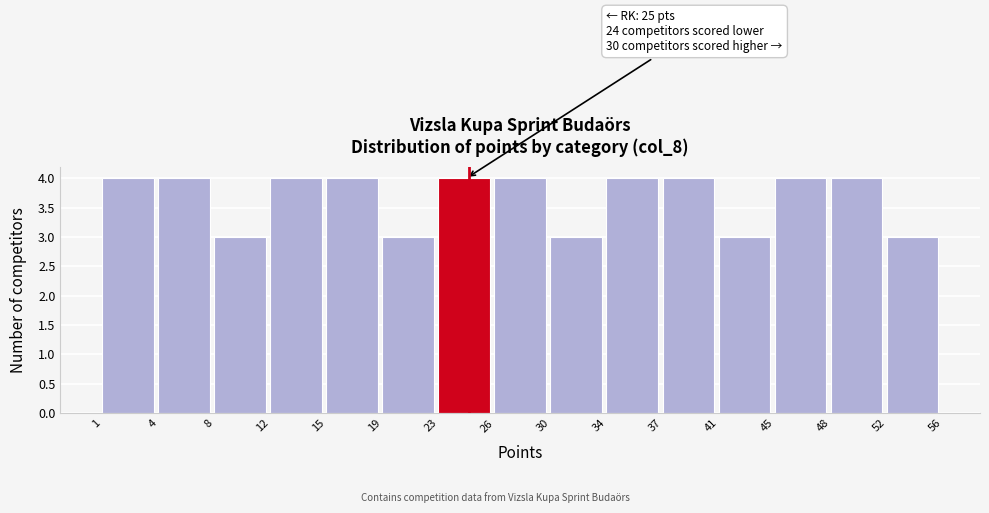

Reading left to right, what are all the values shown in this chart?

4	4	3	4	4	3	4	4	3	4	4	3	4	4	3